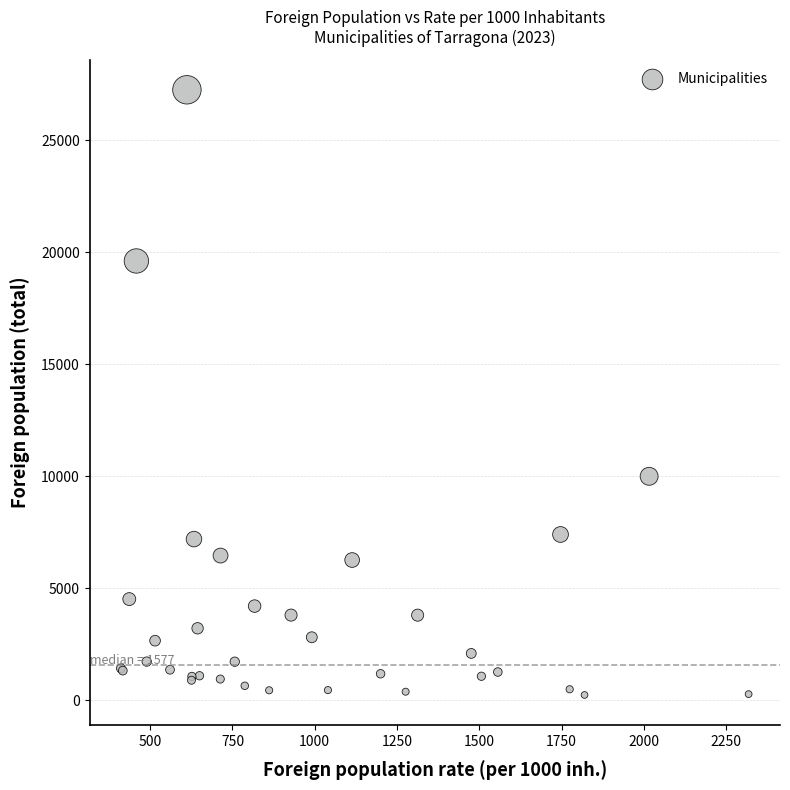

What Y value in the scatter plot is closest to 13748?

10002